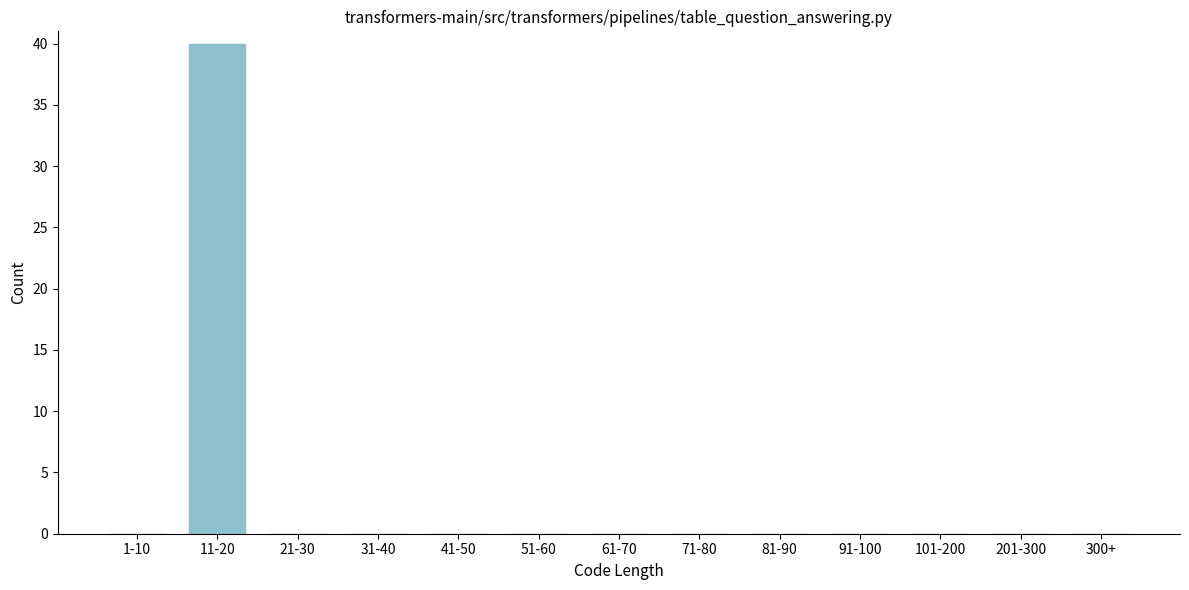

Reading right to left, transcribe all the data shown in this chart.

300+=0	201-300=0	101-200=0	91-100=0	81-90=0	71-80=0	61-70=0	51-60=0	41-50=0	31-40=0	21-30=0	11-20=40	1-10=0